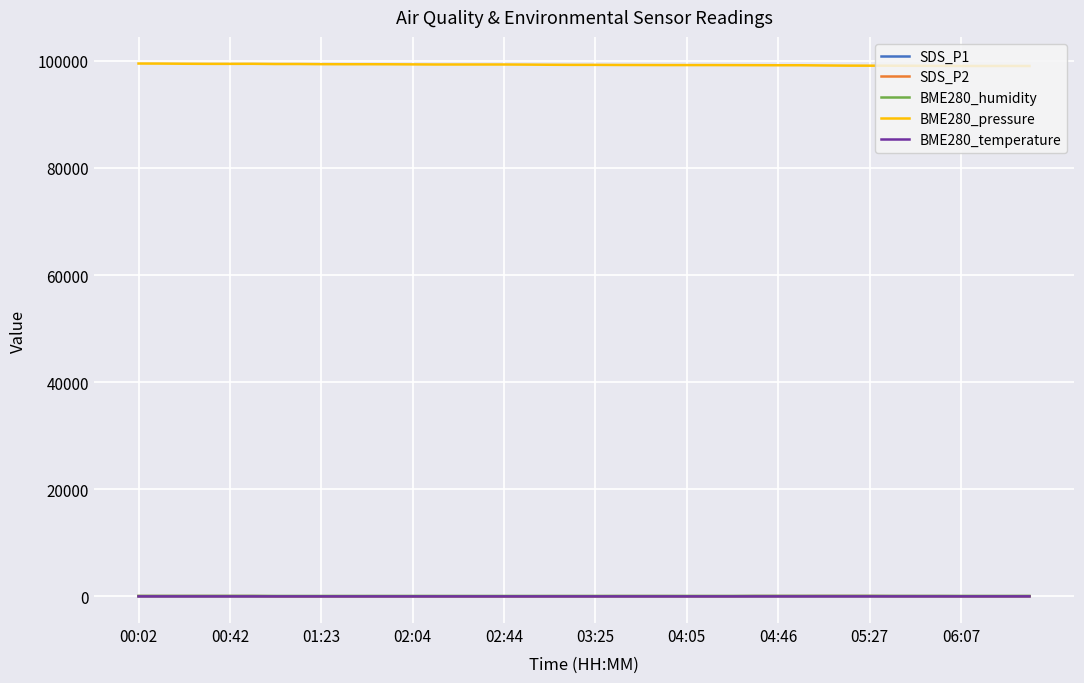

True or false: BME280_pressure and SDS_P2 cross at least once.

False